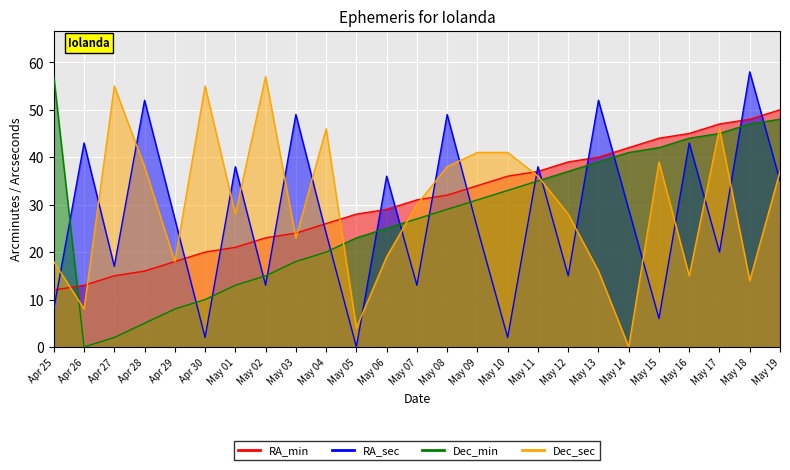

What is the approximate value of Dec_sec at May 16, to the nearest 5?

15